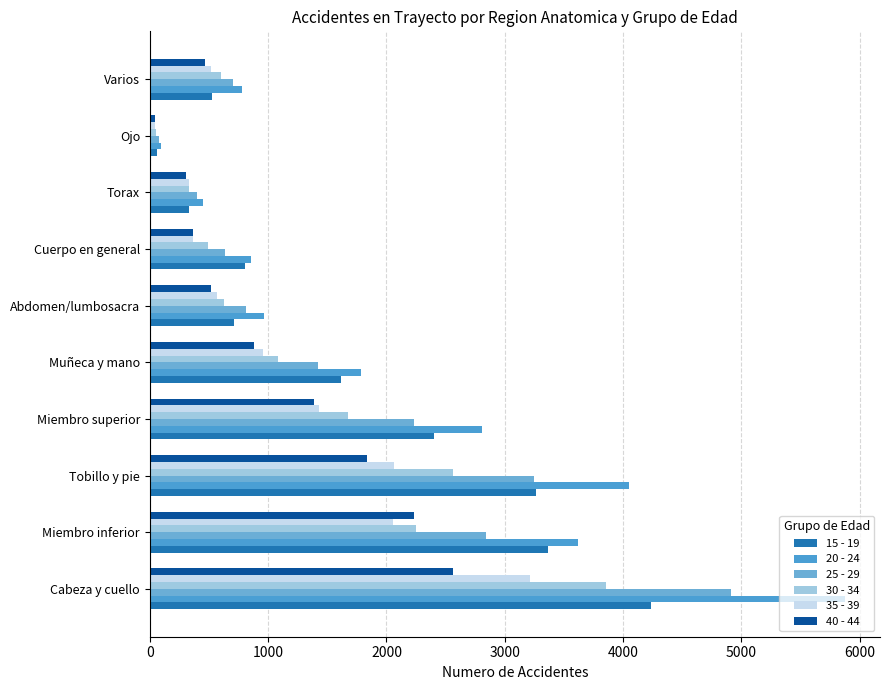

What is the difference between the second highest and minimum values in the 30 - 34 series?

2513